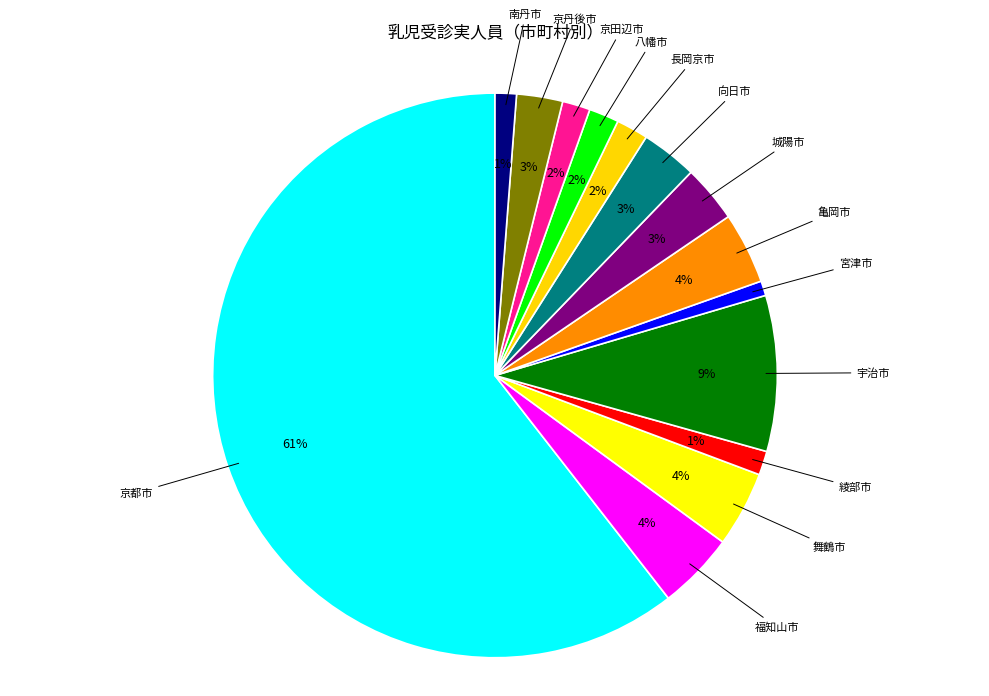

How many segments does this pie chart have?

14